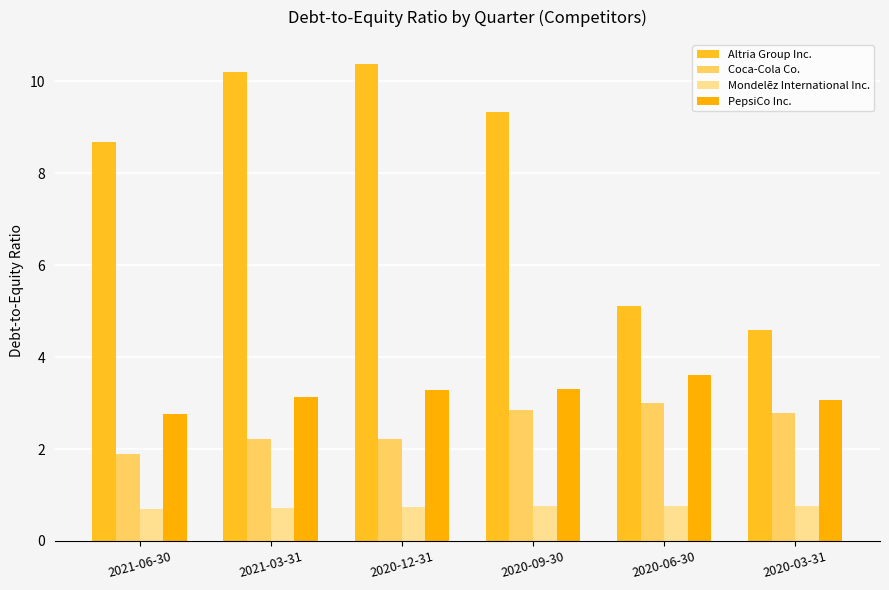

What is the sum of all Coca-Cola Co. values?

14.9